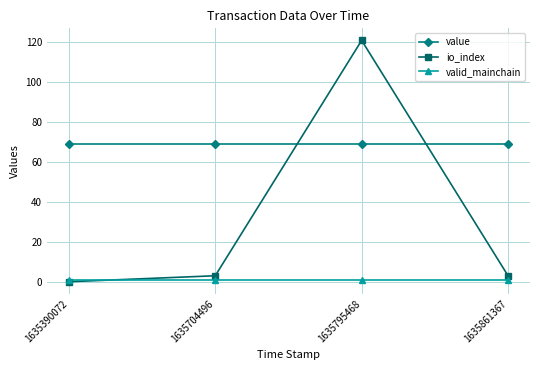

How many lines are shown in the chart?

3